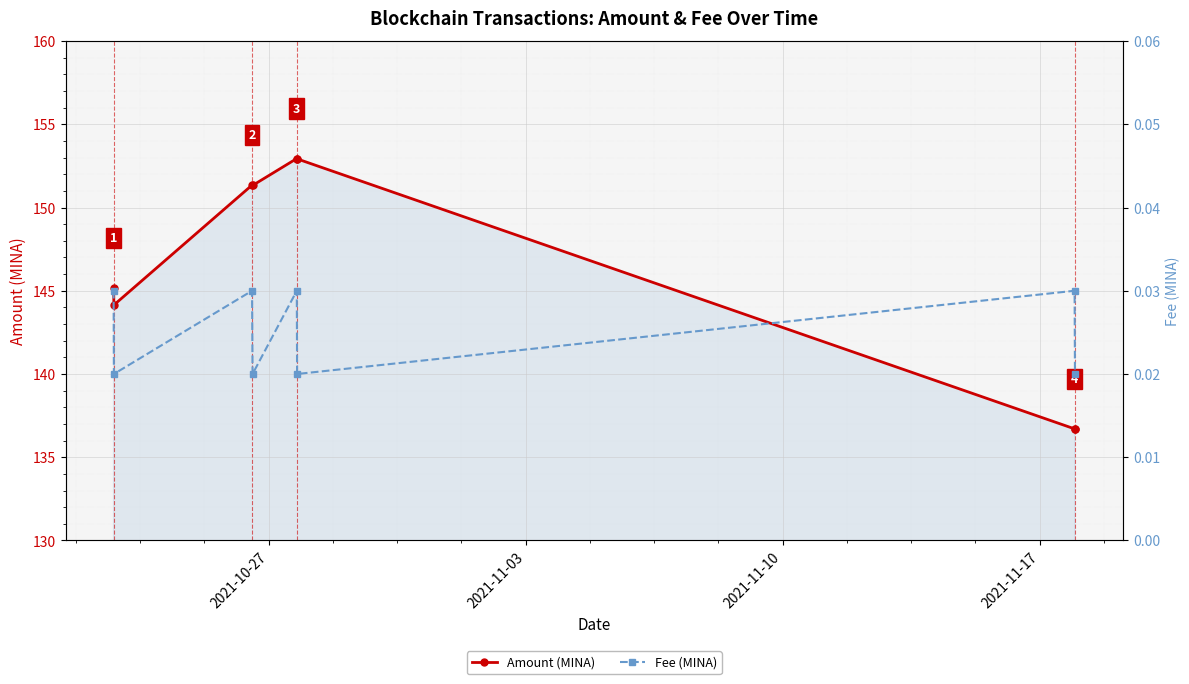

Reading right to left, what are all the values shown in this chart?

Amount (MINA): 136.7	136.7	152.9	152.9	151.3	151.3	144.1	145.2
Fee (MINA): 0.0	0.0	0.0	0.0	0.0	0.0	0.0	0.0